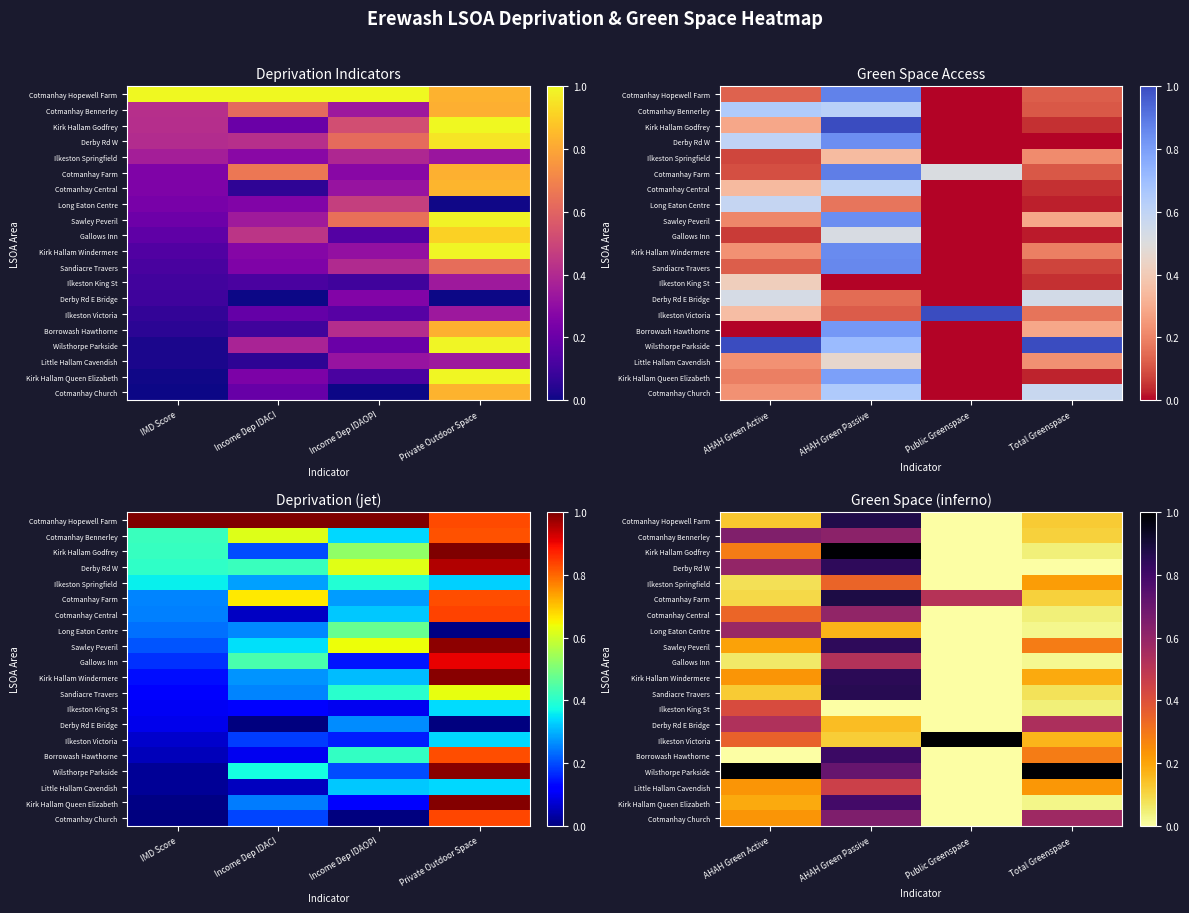

The Derby Rd E Bridge series shows 0.9 at AHAH Green Active. True or false?

False